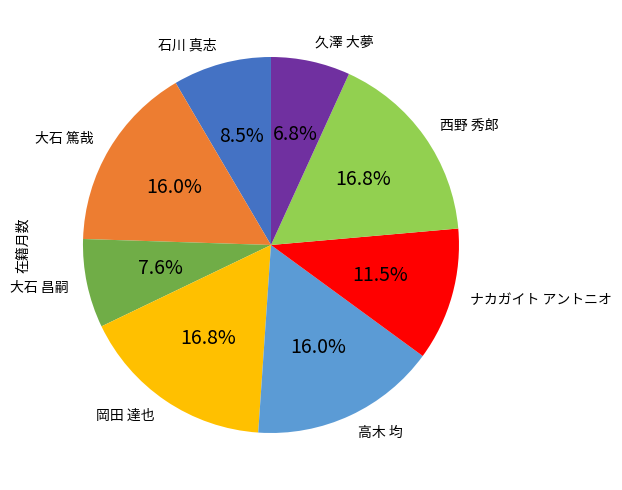

Does 石川 真志 account for over 50% of the chart?

No